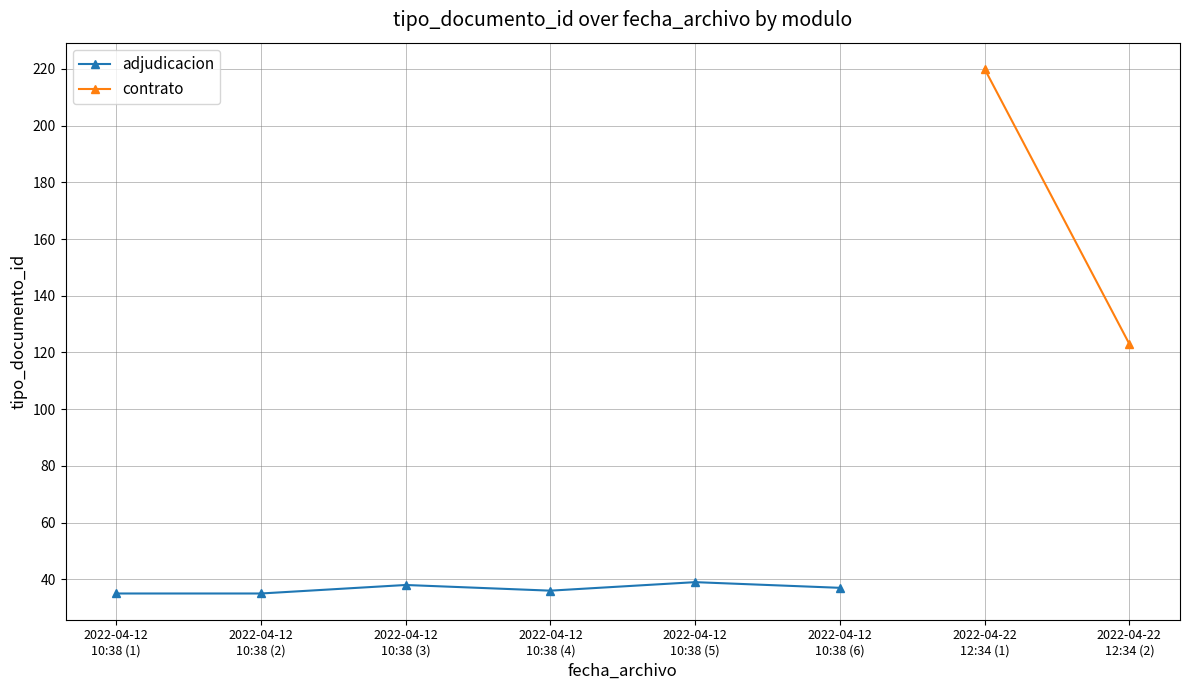

What is the greatest value displayed?

39